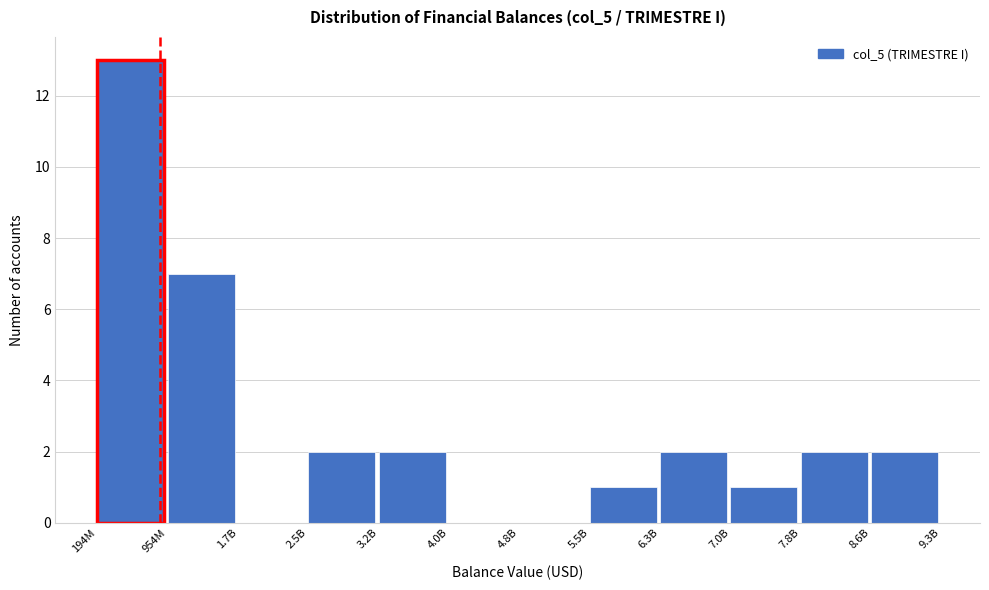

Reading left to right, transcribe all the data shown in this chart.

194M=13	954M=7	1.7B=0	2.5B=2	3.2B=2	4.0B=0	4.8B=0	5.5B=1	6.3B=2	7.0B=1	7.8B=2	8.6B=2